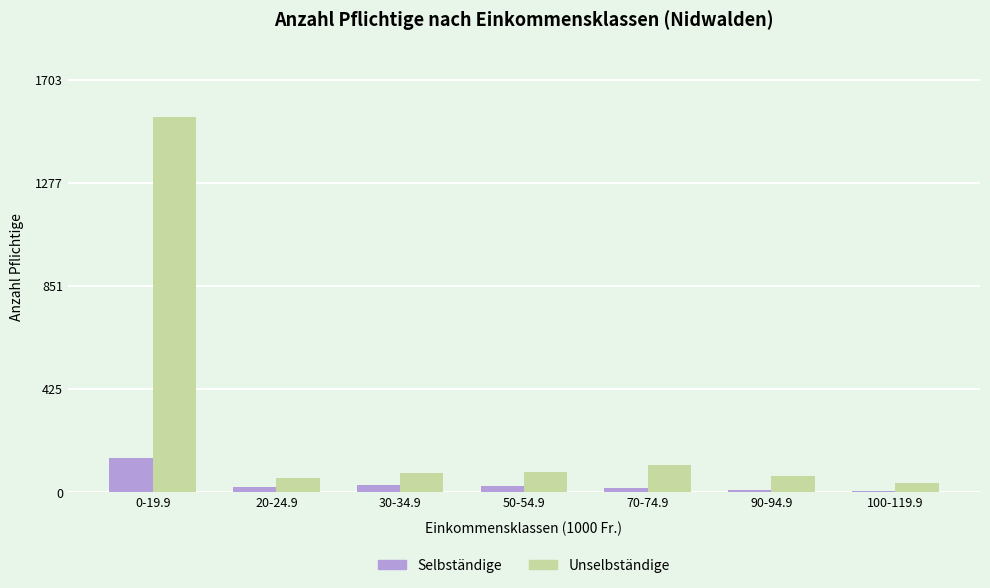

How many series are shown in this chart?

2